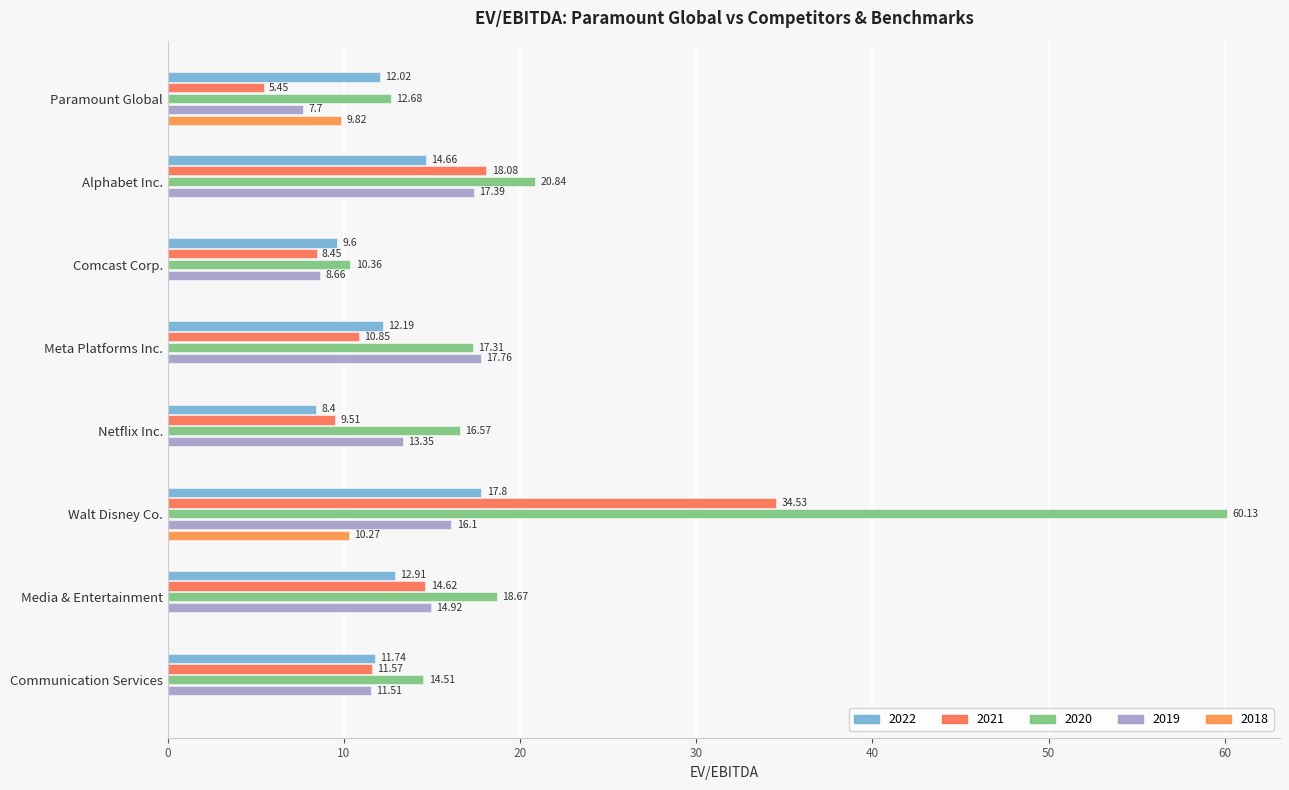

What is the minimum value for 2019?

7.7